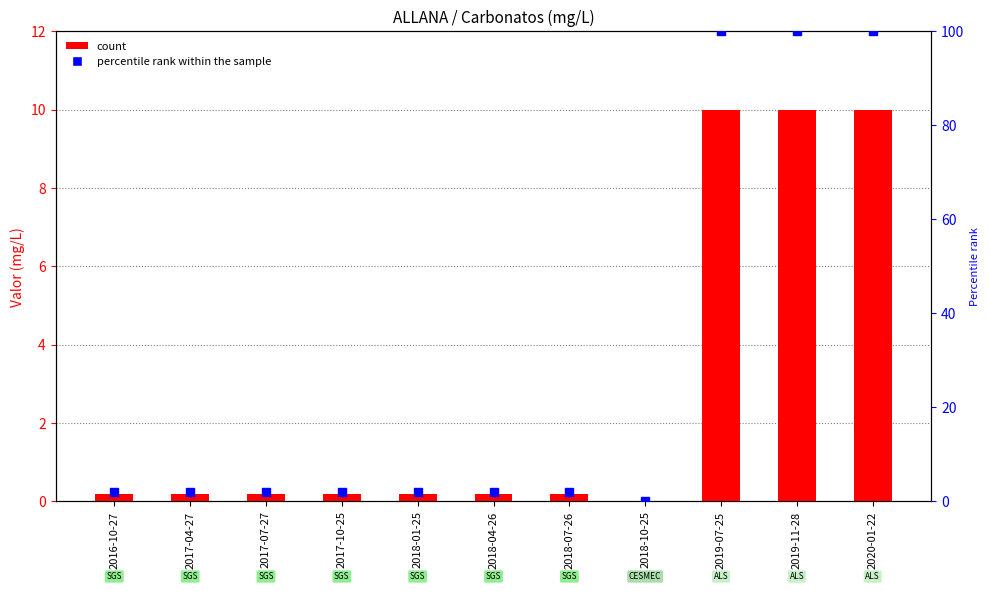

Is the value of count at 2018-10-25 greater than the value of percentile rank within the sample at 2019-11-28?

No